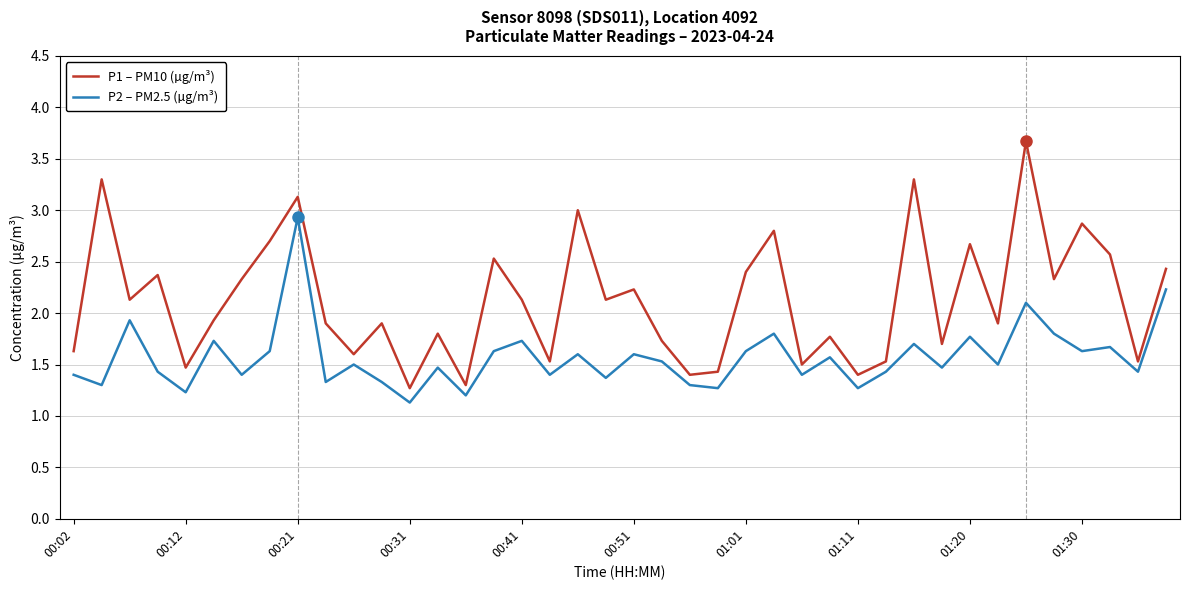

True or false: P2 – PM2.5 (µg/m³) and P1 – PM10 (µg/m³) intersect in this chart.

False